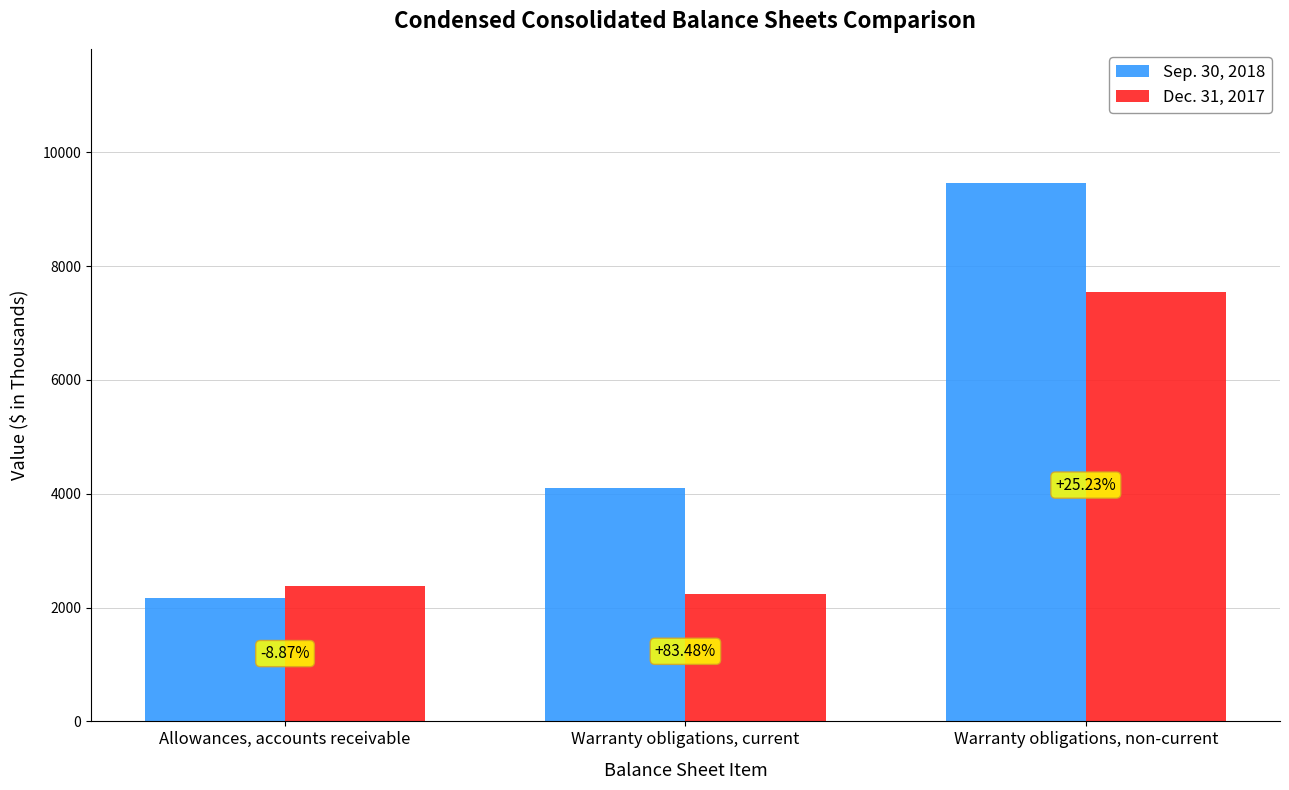

What is the difference between the highest and lowest values at Warranty obligations, current?

1870